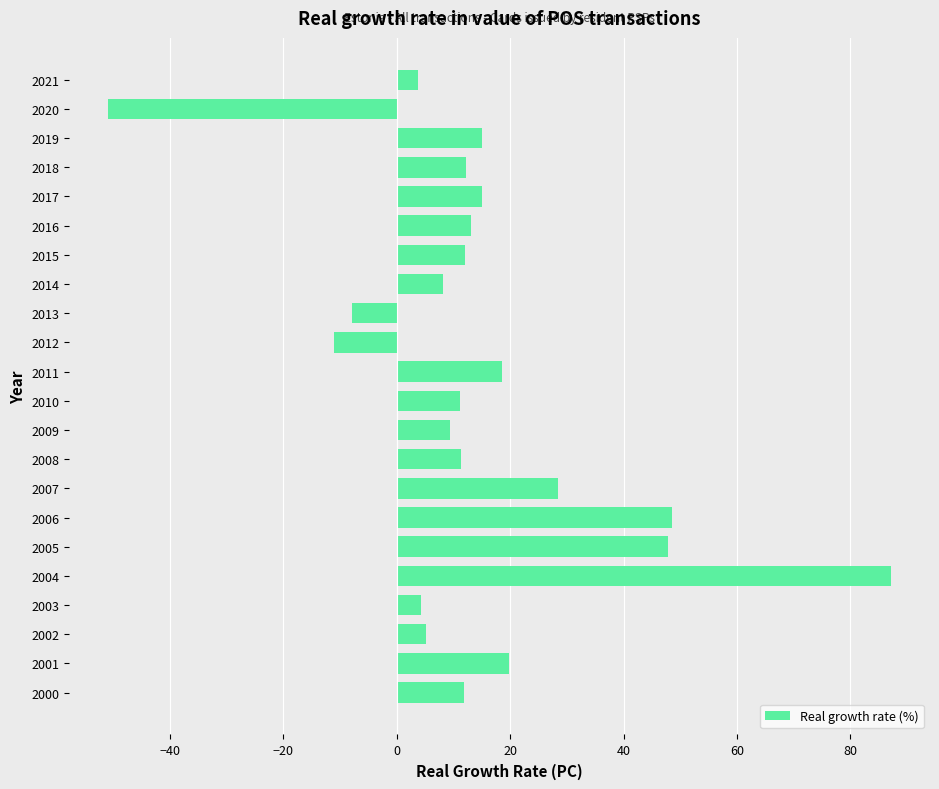

What is the smallest value displayed?

-50.8